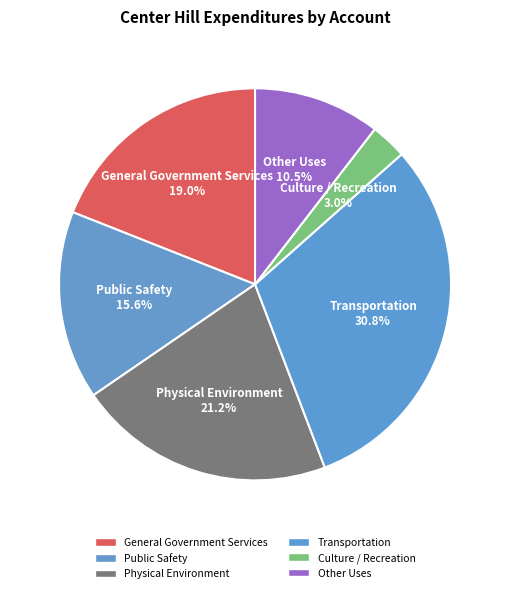

Is the sum of Public Safety and Transportation greater than half?

No